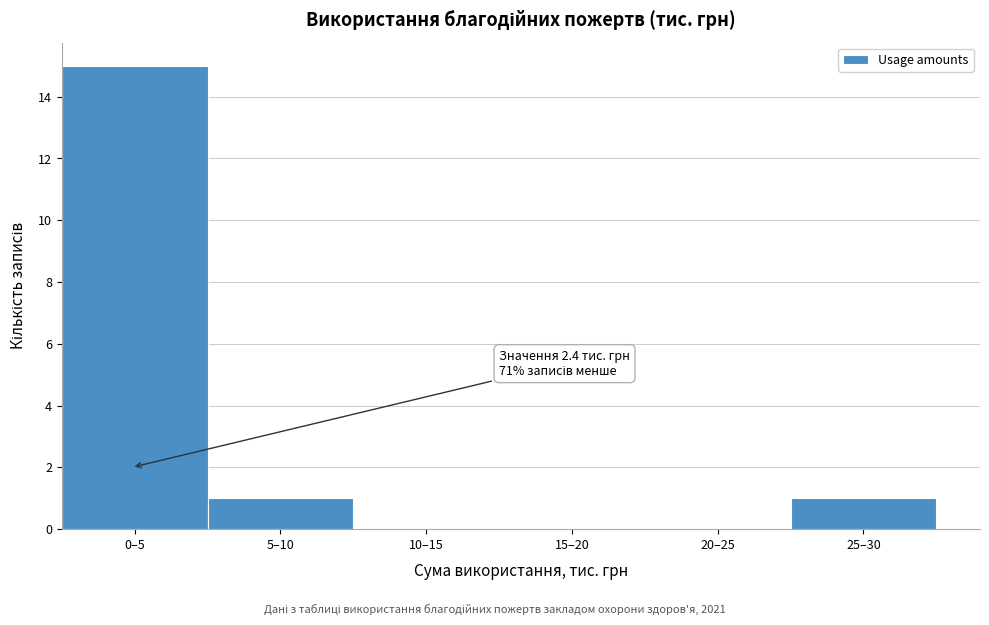

Reading left to right, what are all the values shown in this chart?

0–5=15	5–10=1	10–15=0	15–20=0	20–25=0	25–30=1